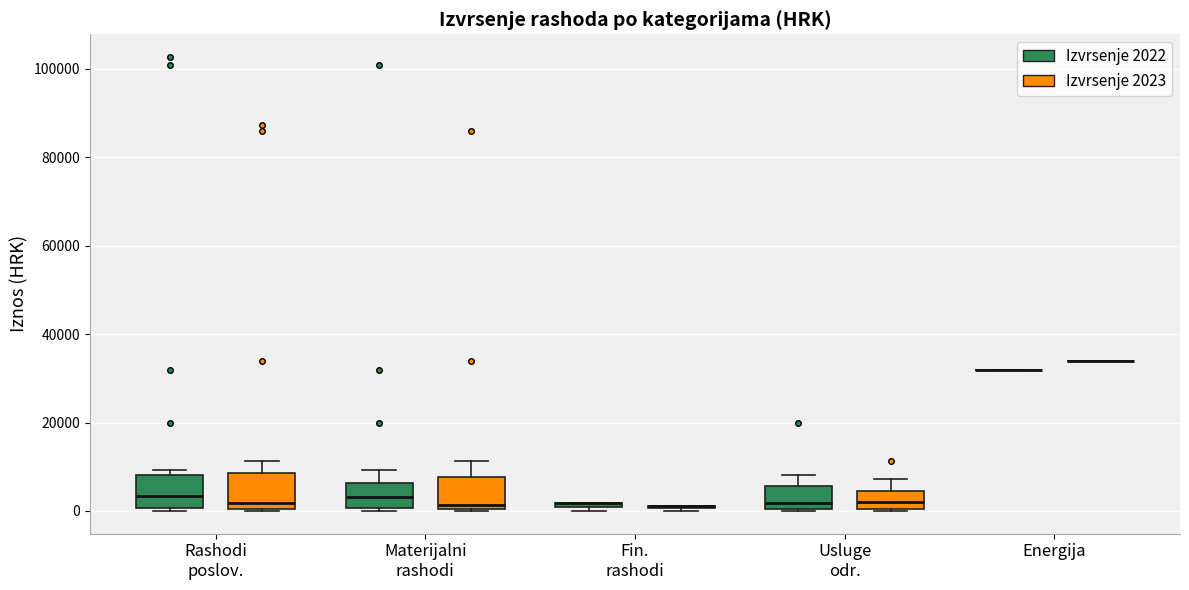

Where is the upper edge of the box for Usluge odr. (Izvrsenje 2023) on the y-axis? The values are not printed on the chart, so give them approximately, as read against the axis.

4000